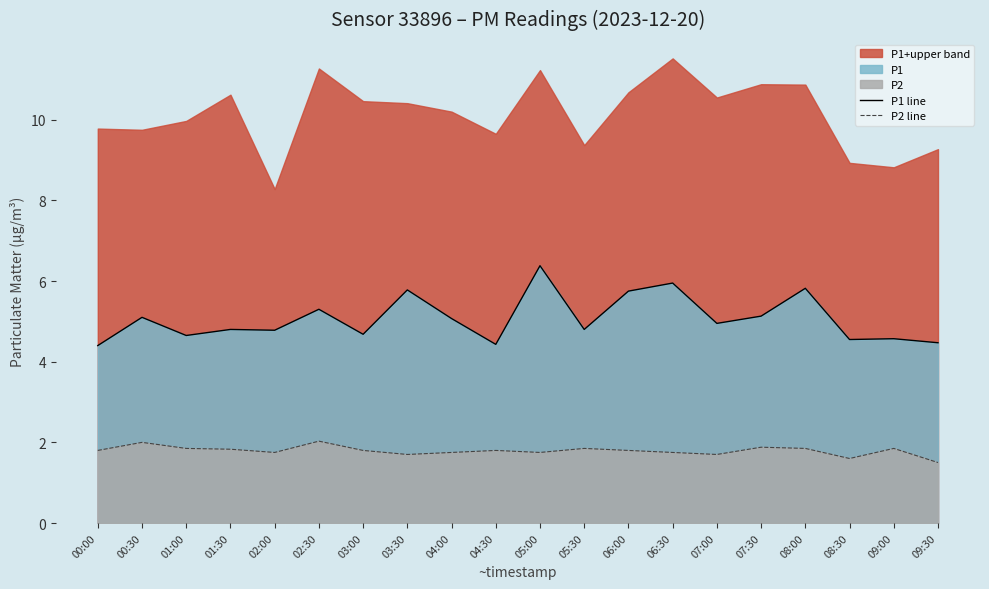

True or false: P2 line and P1 line cross at least once.

False